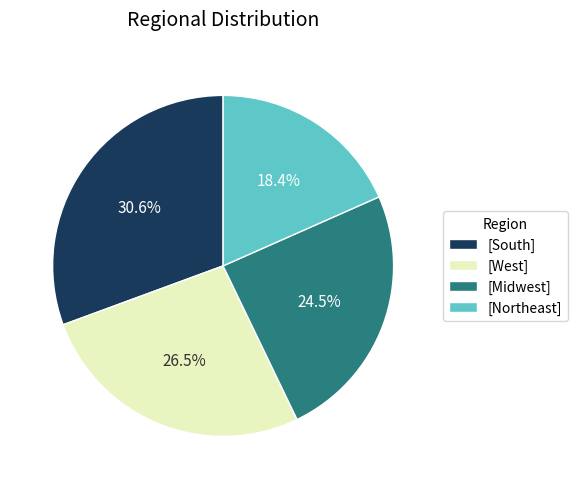

Is there any slice that represents more than half of the pie?

No